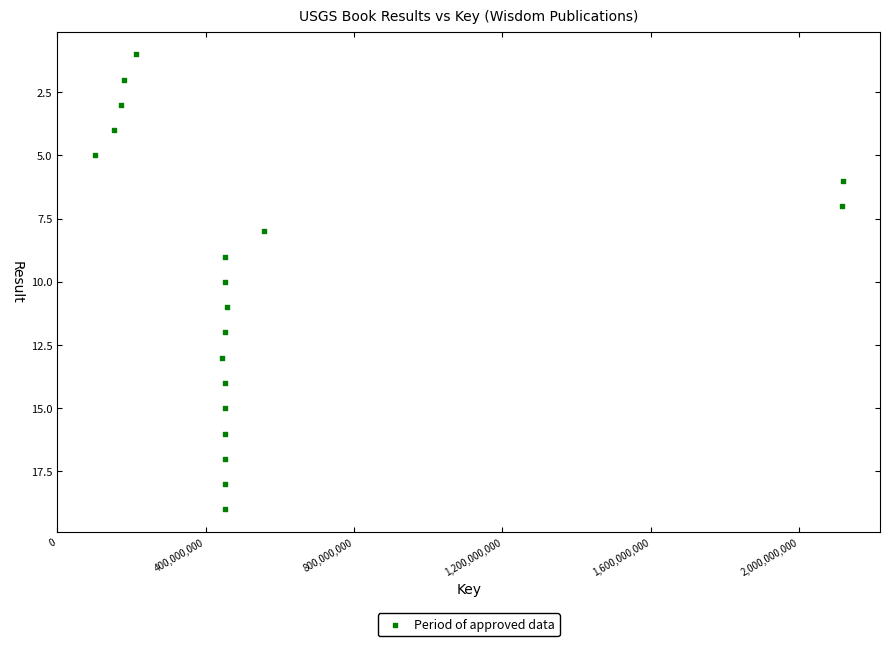

What is the range of Y values (max minus min)?

18